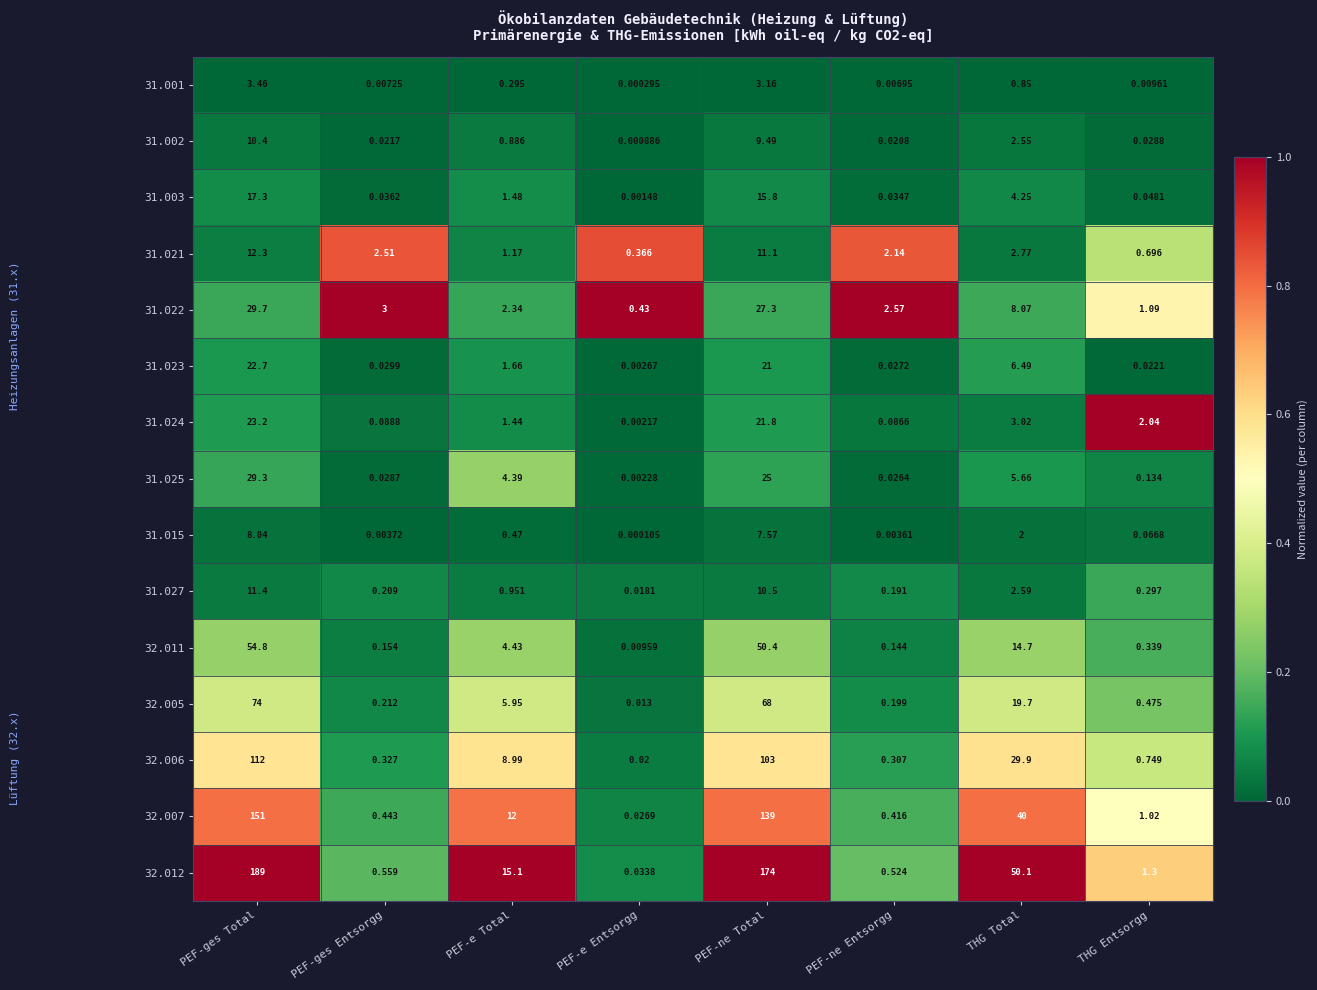

Which series changed the most between PEF-e Entsorgg and THG Total?

32.012